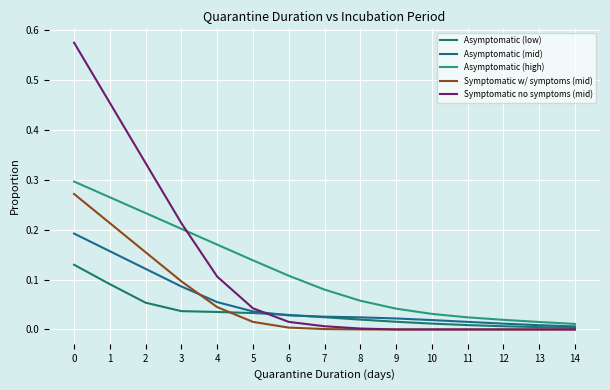

List the series in order of their peak value, lowest first.

Asymptomatic (low), Asymptomatic (mid), Symptomatic w/ symptoms (mid), Asymptomatic (high), Symptomatic no symptoms (mid)